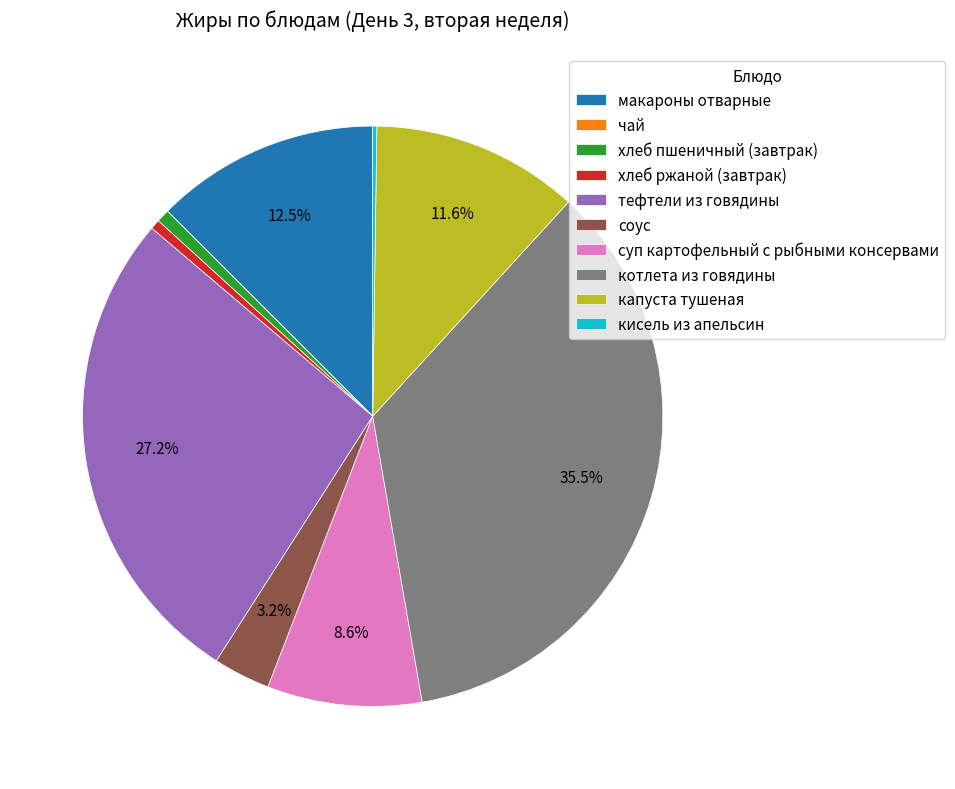

Which has a higher value, тефтели из говядины or хлеб пшеничный (завтрак)?

тефтели из говядины